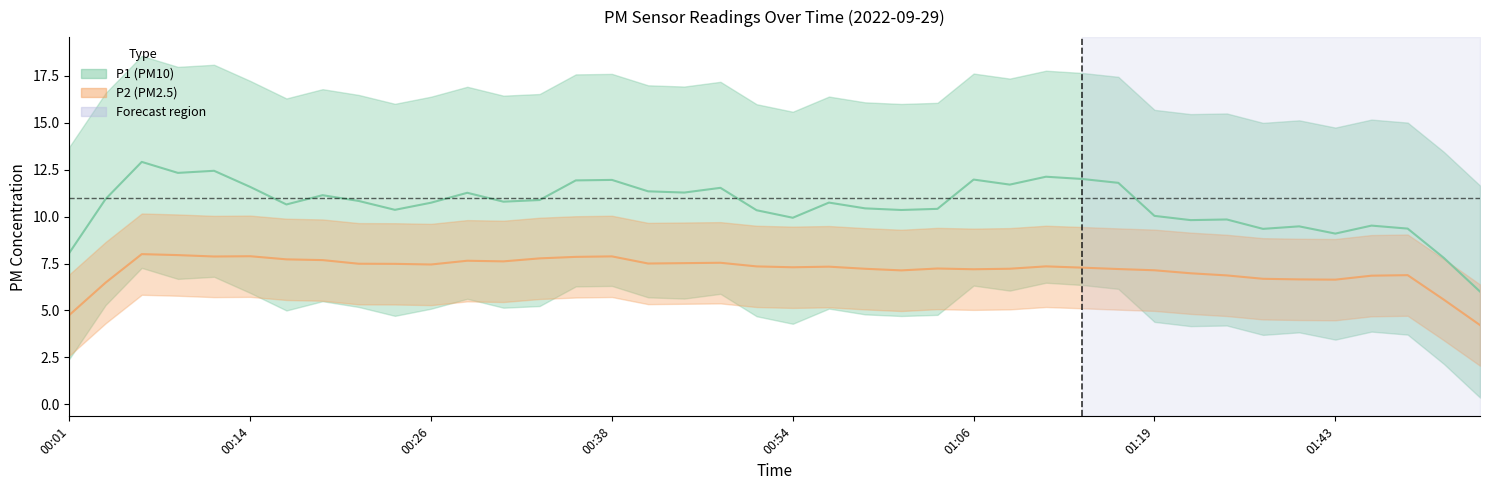

What is the label of the 15th point from the right?

01:06